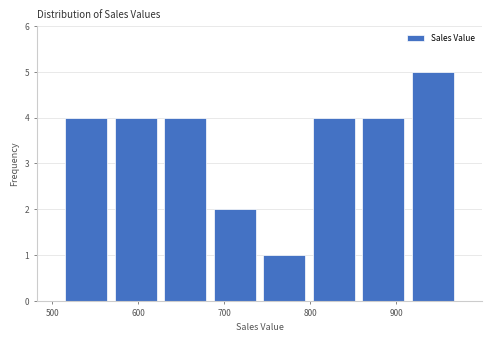

Which range on the x-axis has the tallest bar?

910 to 970